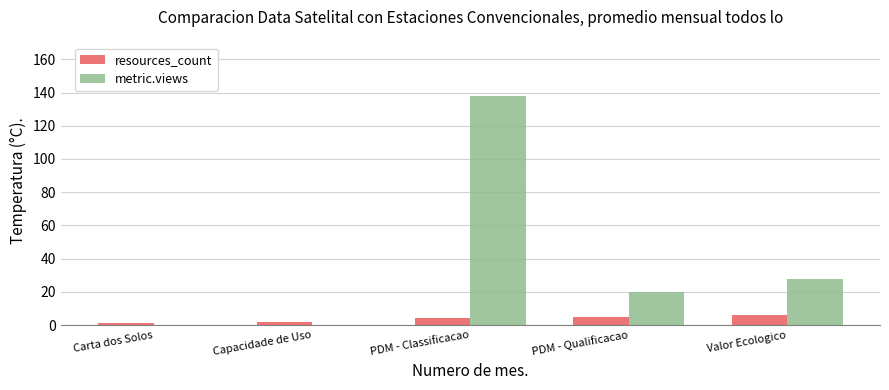

What value does the resources_count series have at Valor Ecologico?

6